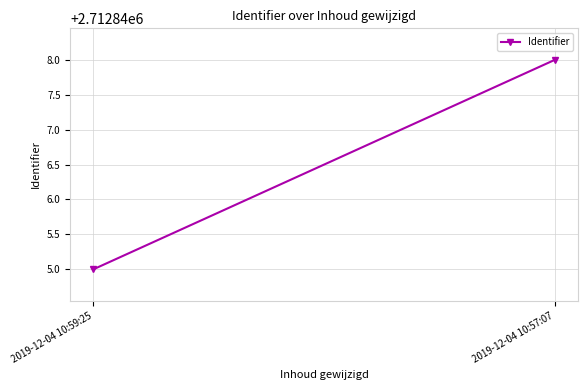

What is the sum of all values?

5425693